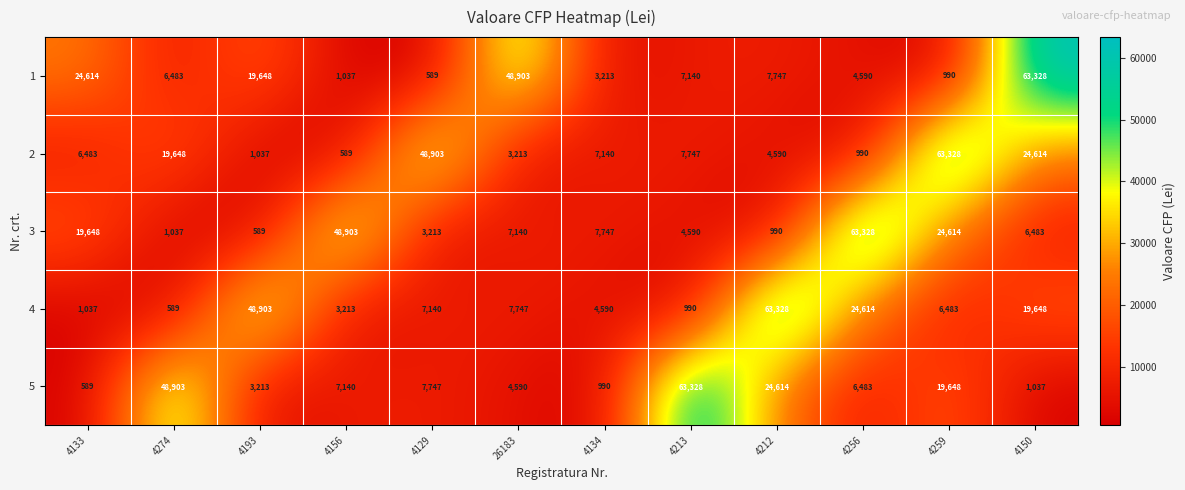

At which category is the sum across all series the highest?

4150